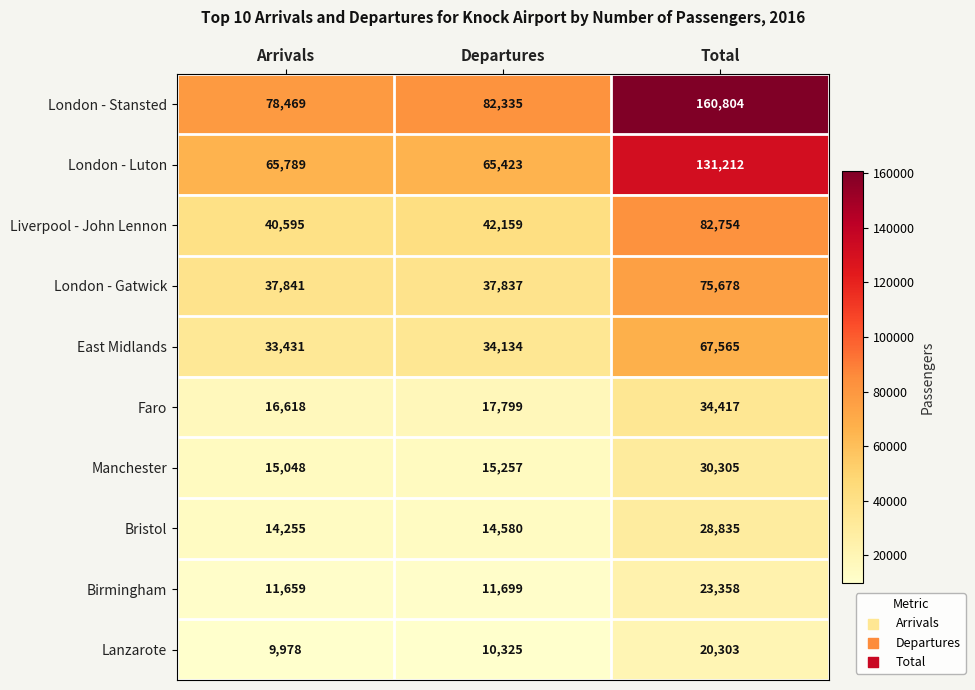

What is the approximate value of London - Gatwick at Arrivals, to the nearest 50?

37850